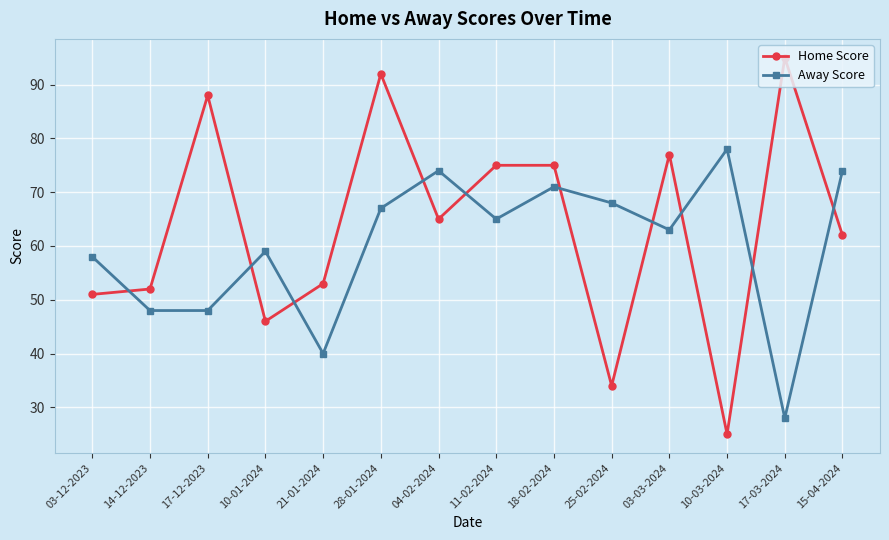

What is the difference between the maximum and minimum values in the Away Score series?

50